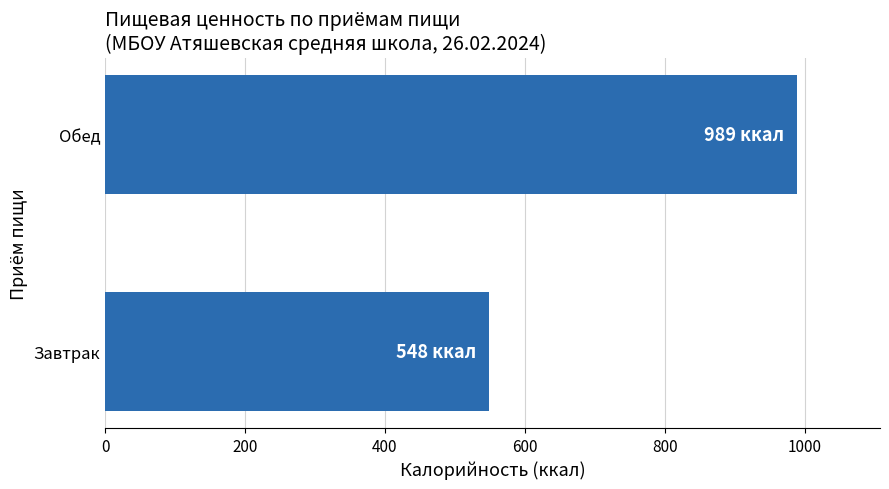

Rank the categories by value from lowest to highest.

Завтрак, Обед